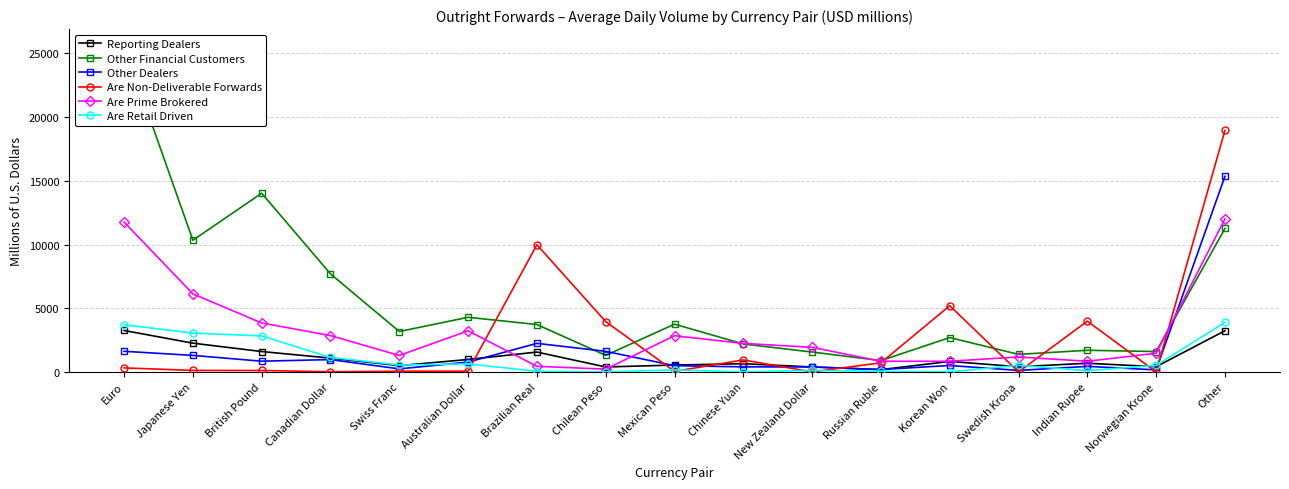

At which label does Other Financial Customers reach its minimum?

Russian Ruble